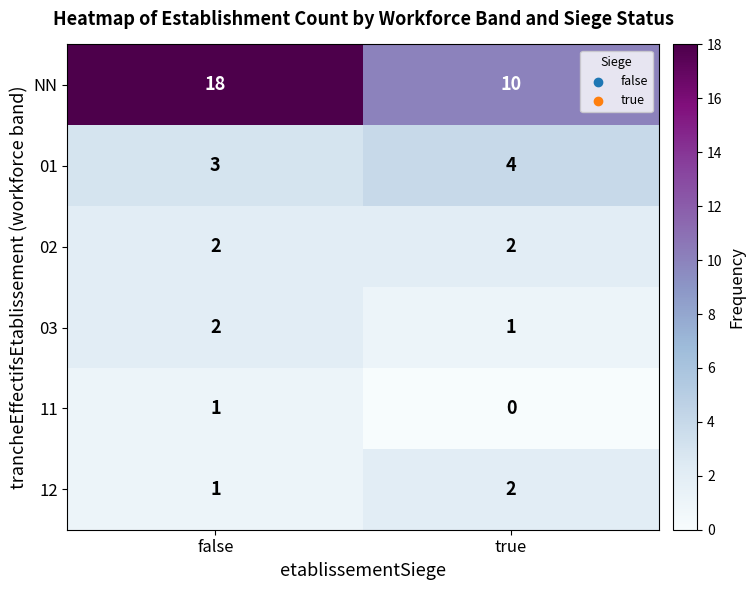

Reading left to right, extract all data points from this chart.

NN: 18	10
01: 3	4
02: 2	2
03: 2	1
11: 1	0
12: 1	2